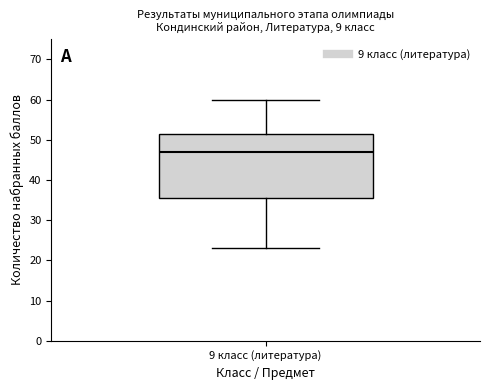

Where does the lower whisker of the box for 9 класс (литература) end on the y-axis? The values are not printed on the chart, so give them approximately, as read against the axis.

23